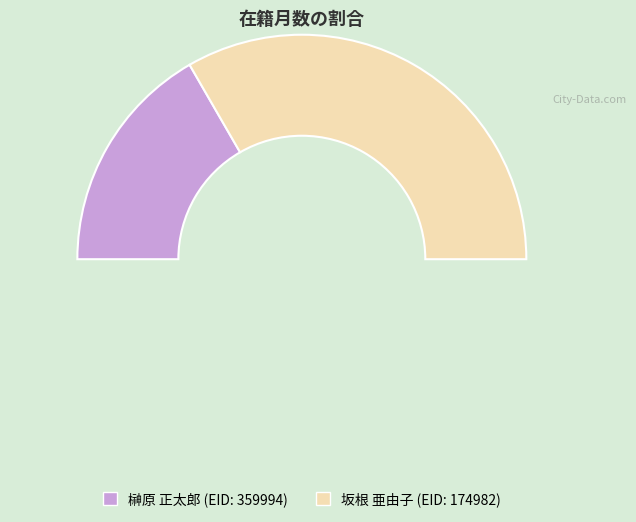

Combined, what portion of the pie is 174982 and 359994?

100.0%